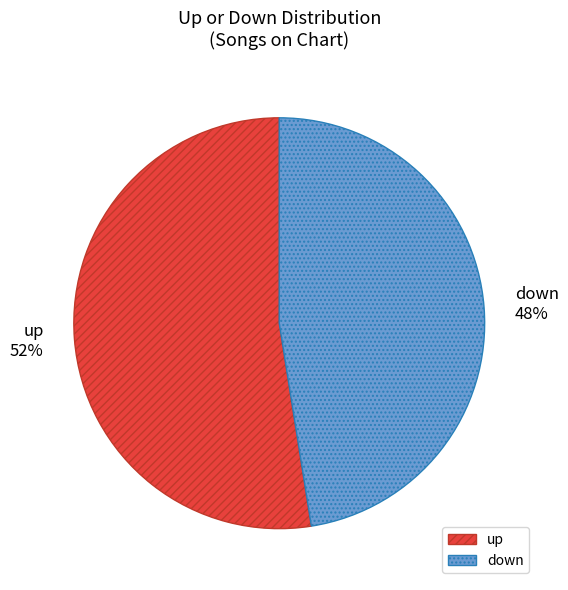

Is it true that down is 36% of the pie?

False